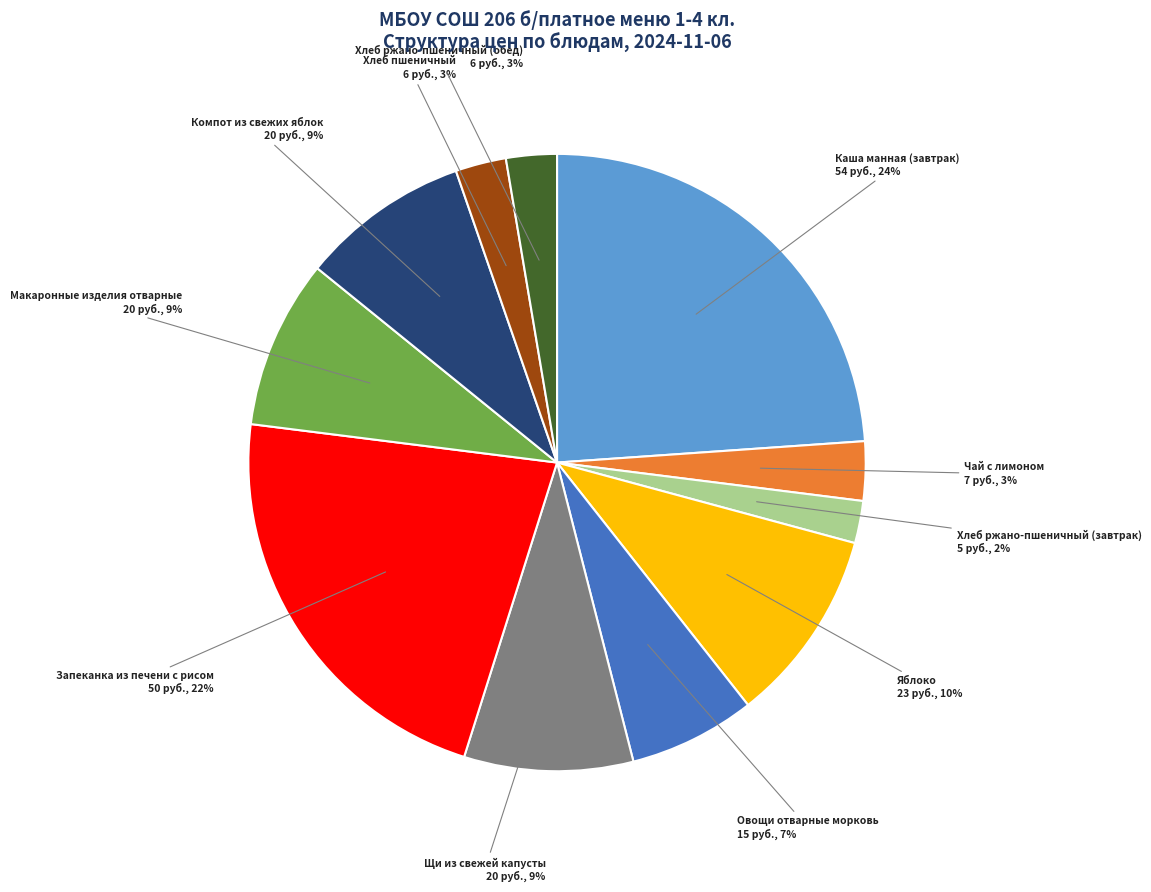

Is there a majority slice in this chart?

No